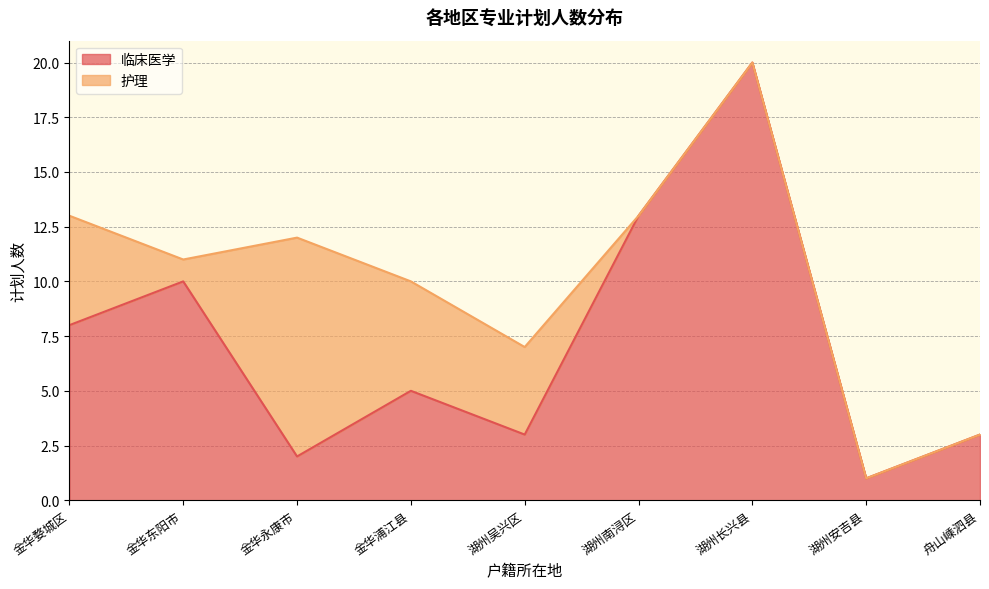

Rank the categories by value from lowest to highest.

湖州安吉县, 金华永康市, 湖州吴兴区, 舟山嵊泗县, 金华浦江县, 金华婺城区, 金华东阳市, 湖州南浔区, 湖州长兴县